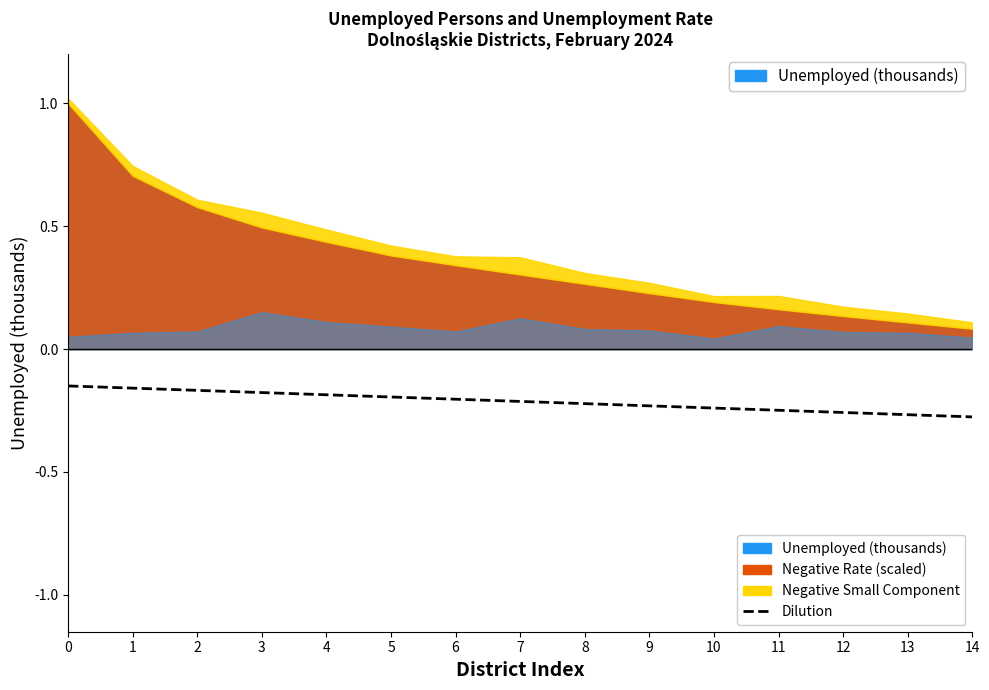

What is the average value?

-0.2